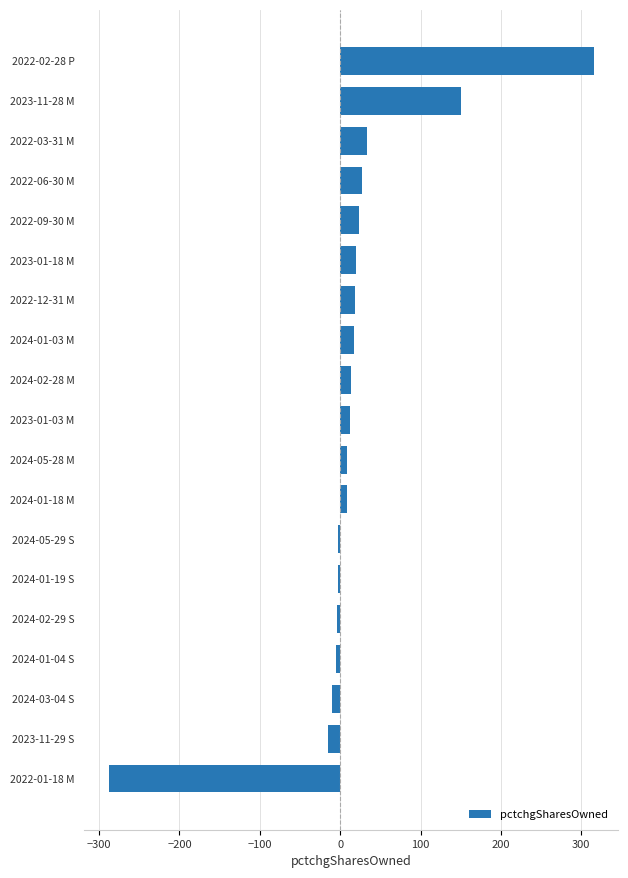

What is the change in value from 2023-01-18 M to 2022-01-18 M?

-308